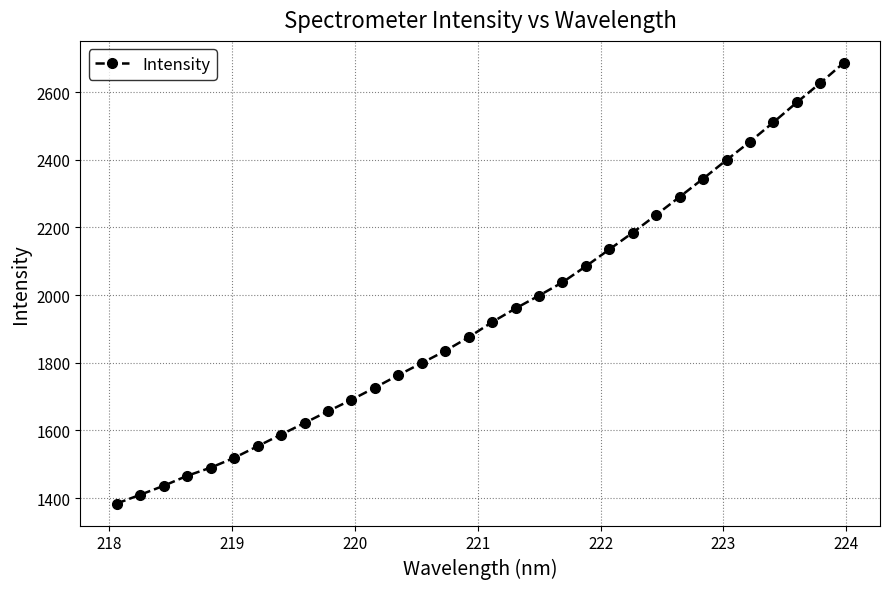

Reading left to right, what are all the values shown in this chart?

1383.8	1409.7	1436.2	1465.8	1489.8	1518.7	1553.2	1587.6	1621.8	1656.5	1690.5	1726.3	1763.5	1799.2	1835.1	1875.4	1920.2	1960.6	1998.6	2037.7	2085.3	2135.1	2184.8	2237.2	2290.4	2344.1	2399.3	2453.4	2510.7	2569.6	2626.8	2686.3